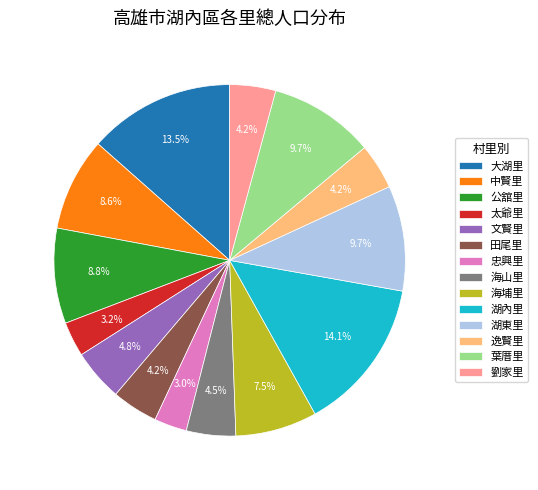

To the nearest percent, what is the difference between the 中賢里 and 海山里 slice percentages?

4%